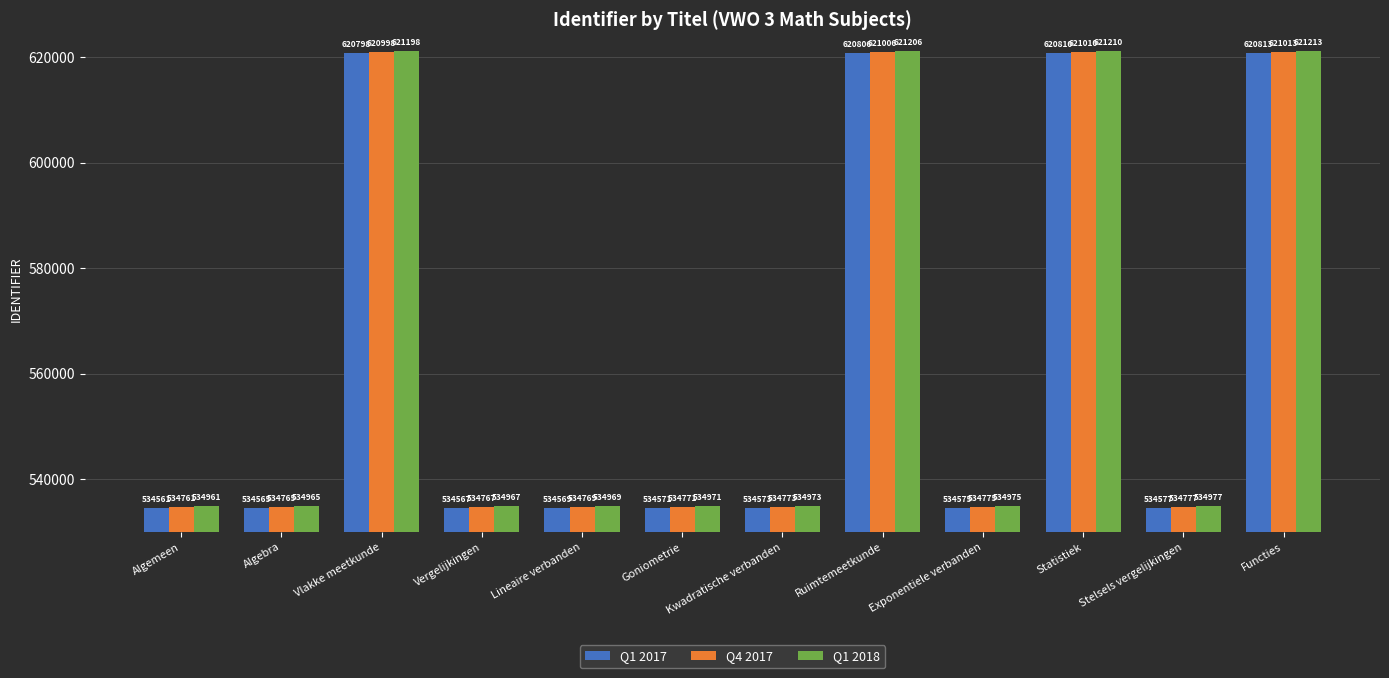

What position from the left is Ruimtemeetkunde?

8